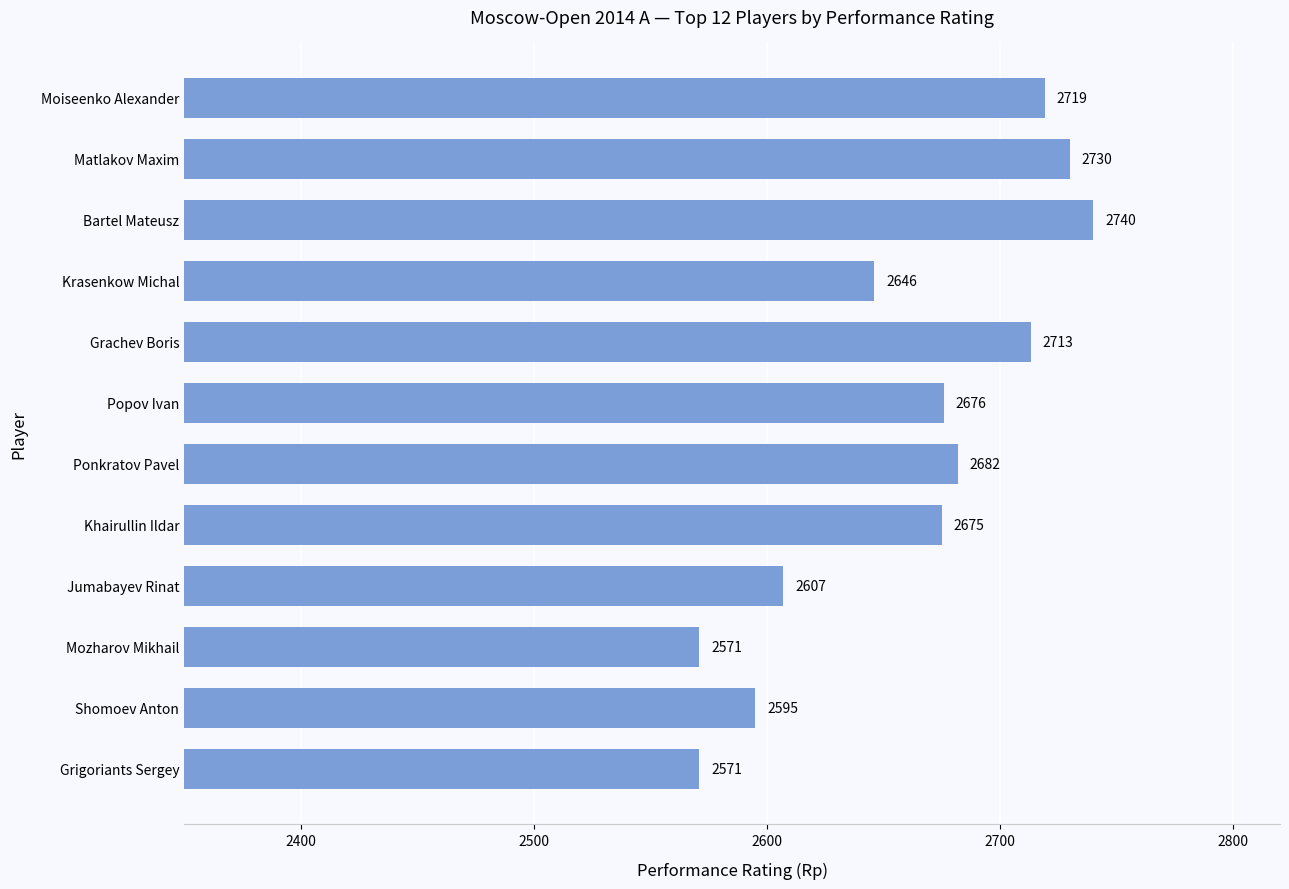

Is it true that the value at Mozharov Mikhail is 797?

False